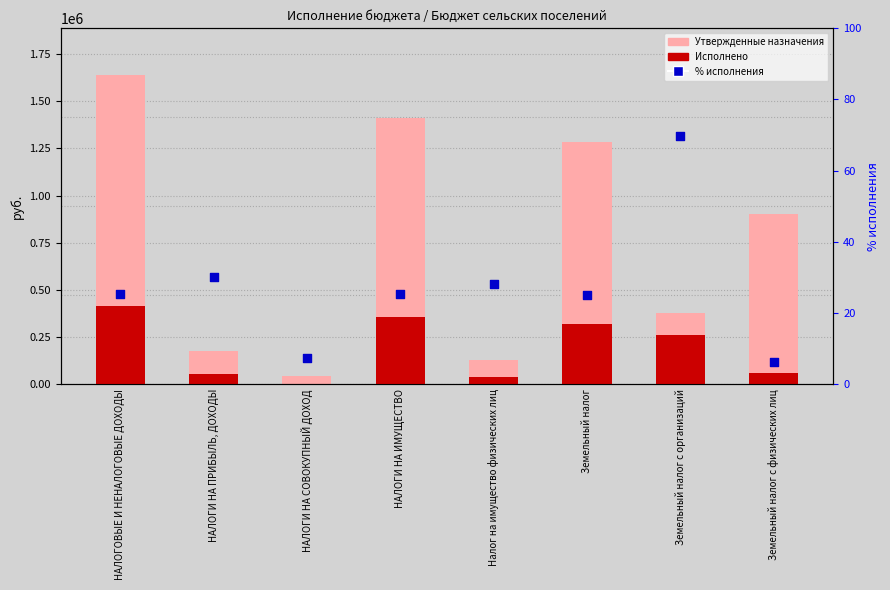

Is the value of Исполнено at НАЛОГИ НА ПРИБЫЛЬ, ДОХОДЫ greater than the value of Утвержденные назначения at НАЛОГИ НА ПРИБЫЛЬ, ДОХОДЫ?

No